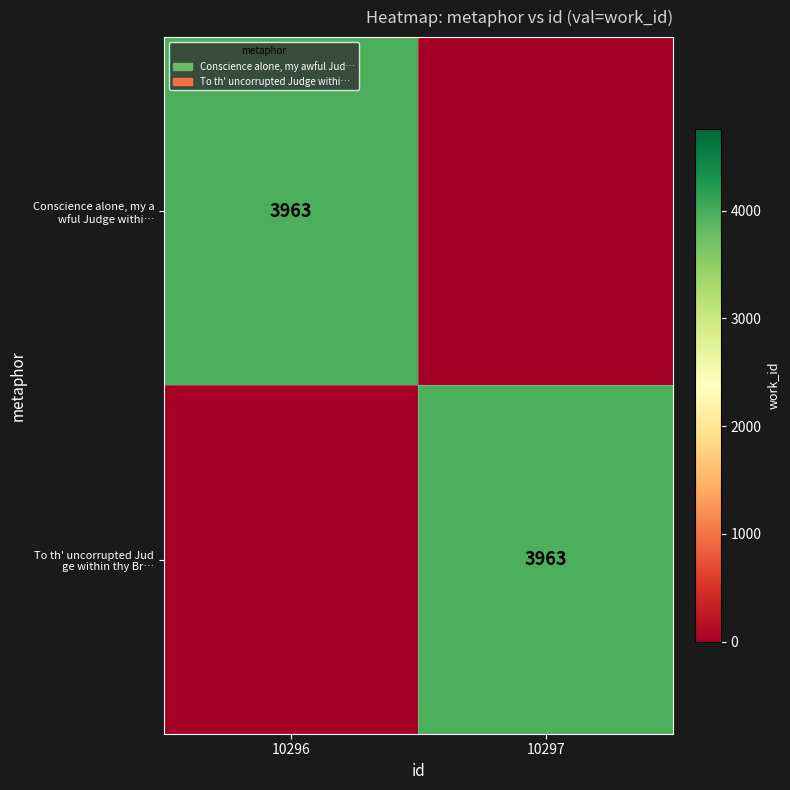

At how many categories does at least one series exceed 3448?

2